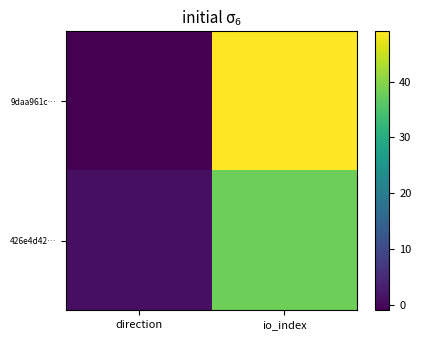

Which series has the largest total across all categories?

9daa961c…